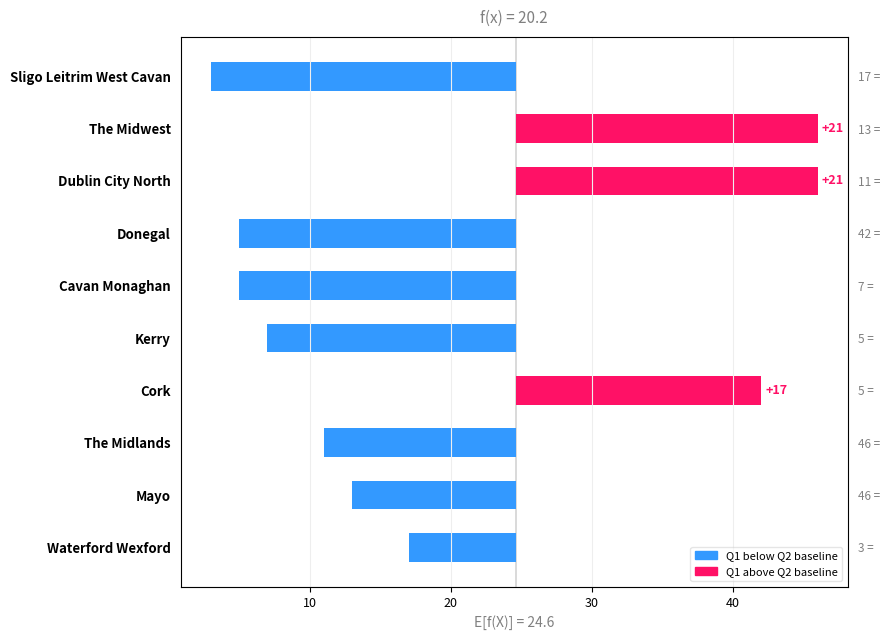

How many values are below zero?

7